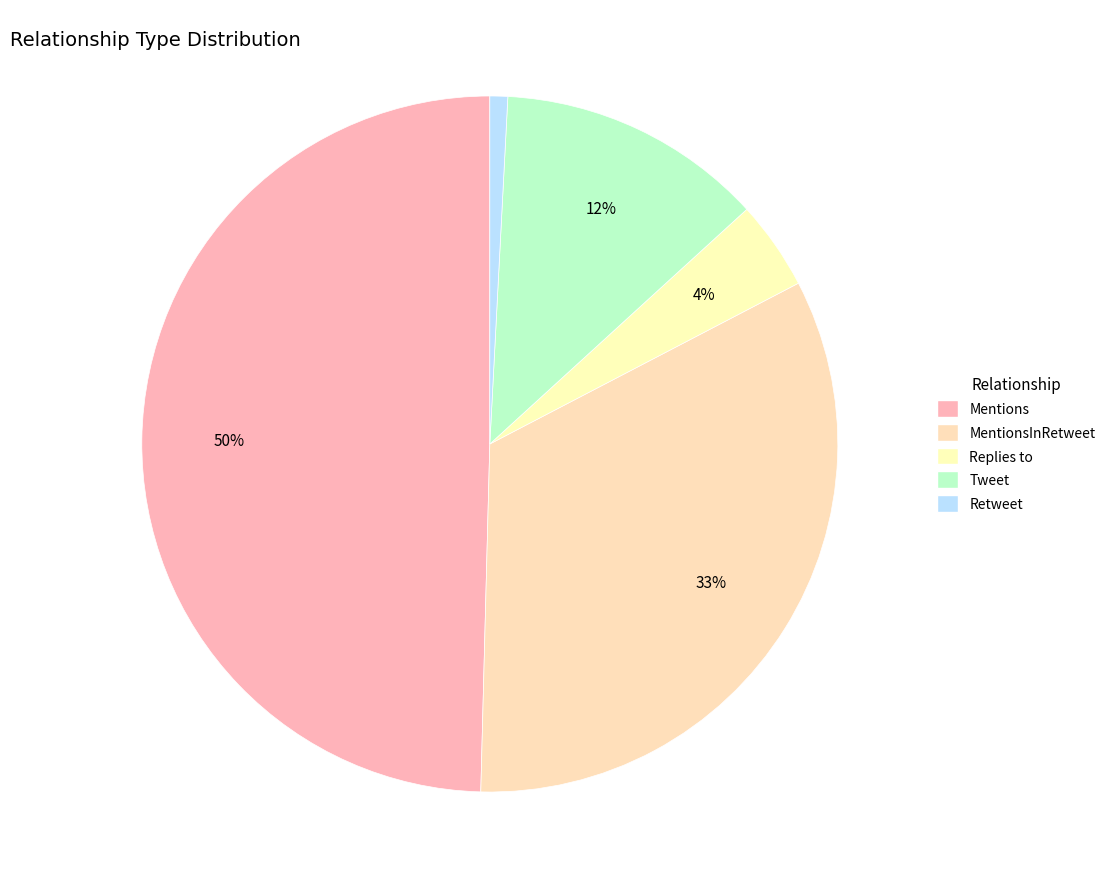

Count the number of slices in the pie.

5